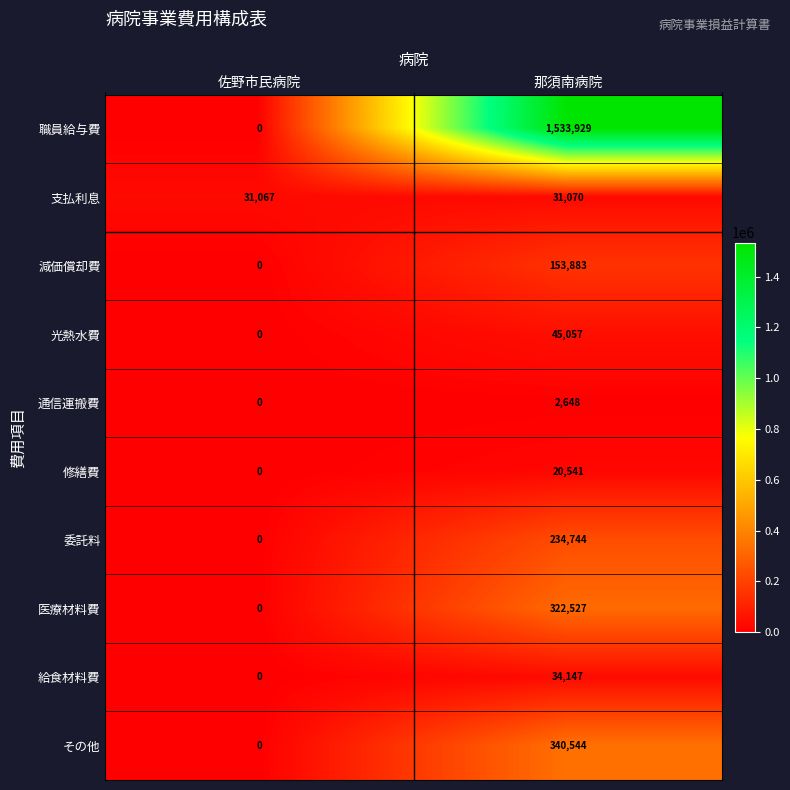

Which series has the widest spread of values?

職員給与費